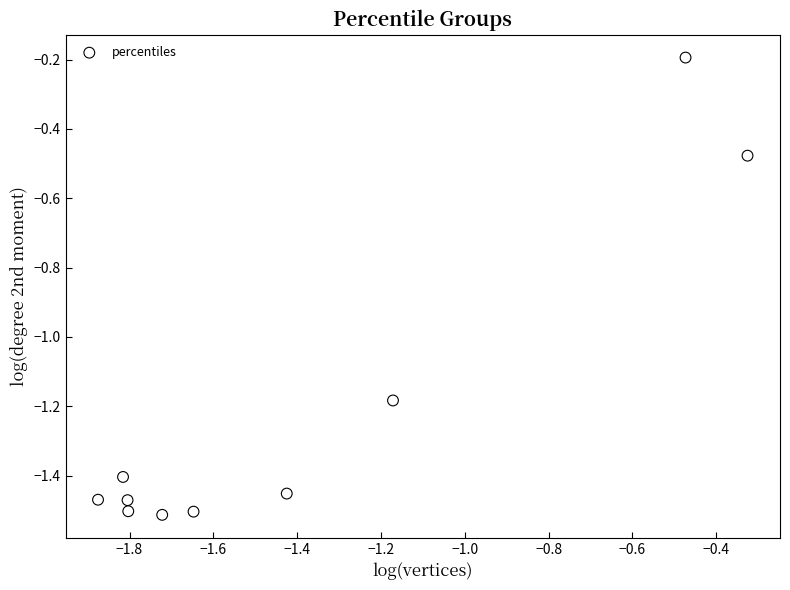

What is the average X value?

-1.4